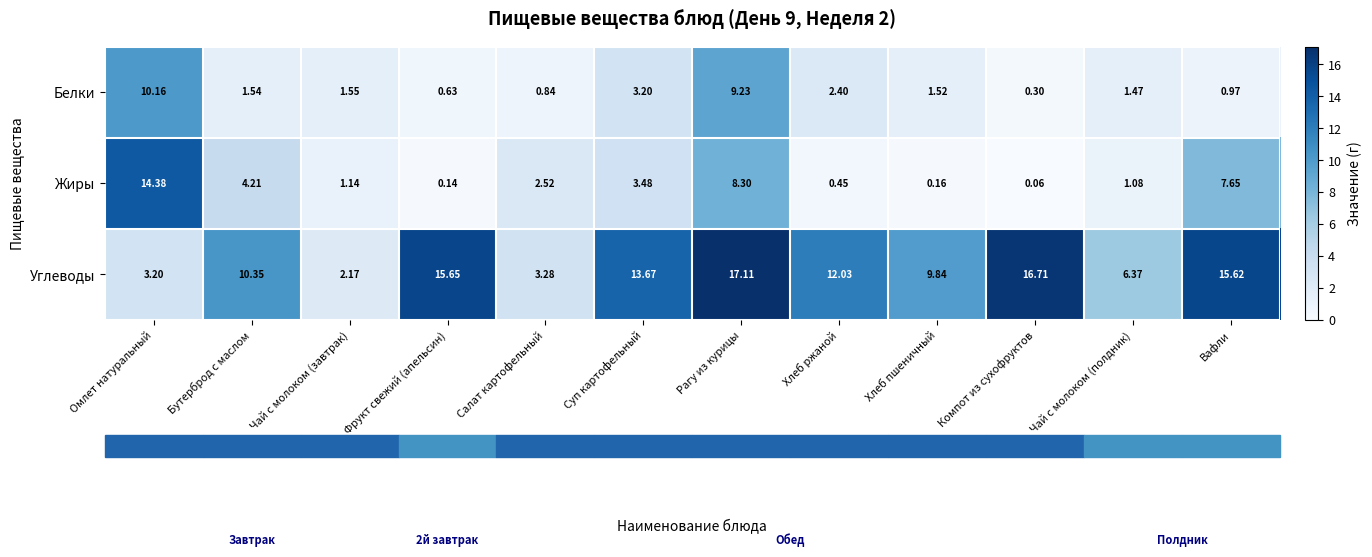

Which series changed the most between Чай с молоком (завтрак) and Рагу из курицы?

row_2